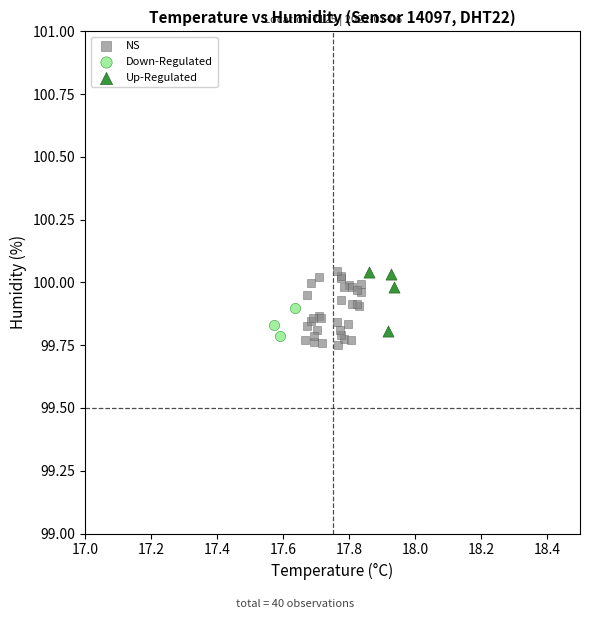

Which series has the largest Y range (max minus min)?

NS